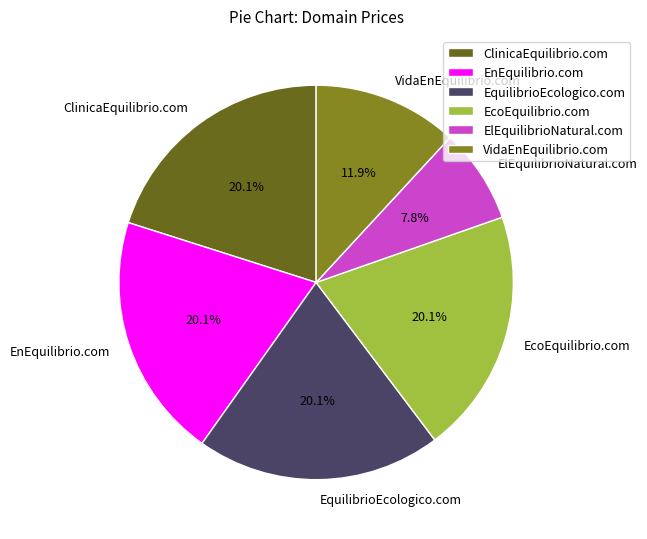

What percentage is the ClinicaEquilibrio.com slice, to the nearest percent?

20%